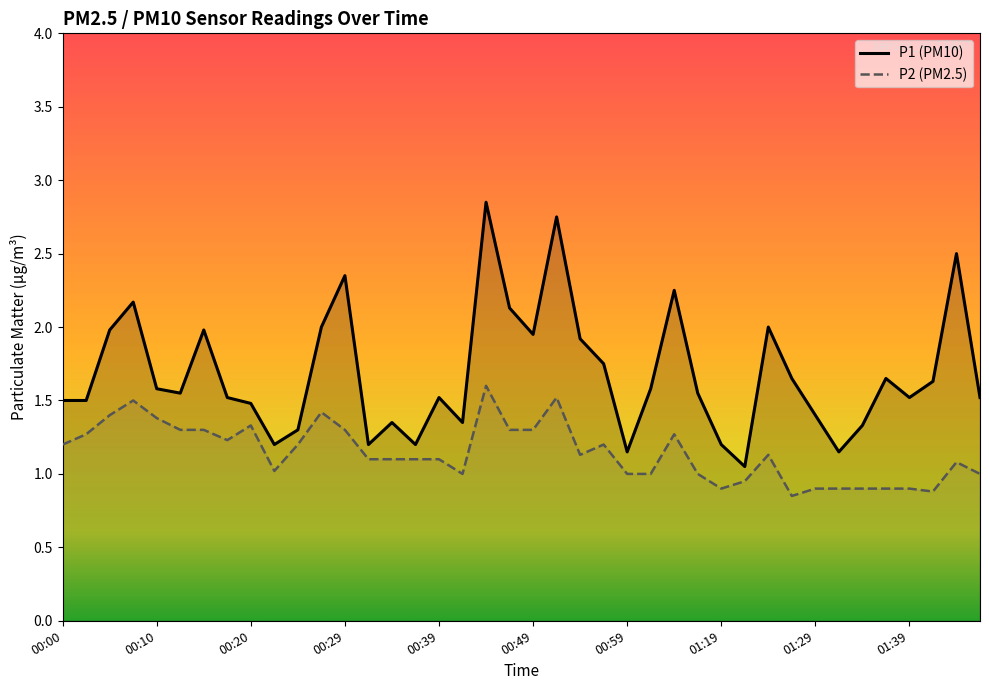

How many series are shown in this chart?

2